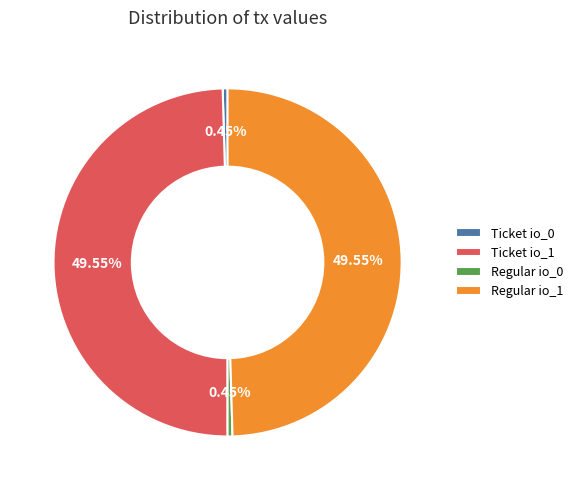

Do Regular io_0 and Ticket io_0 together represent more than half of the pie?

No